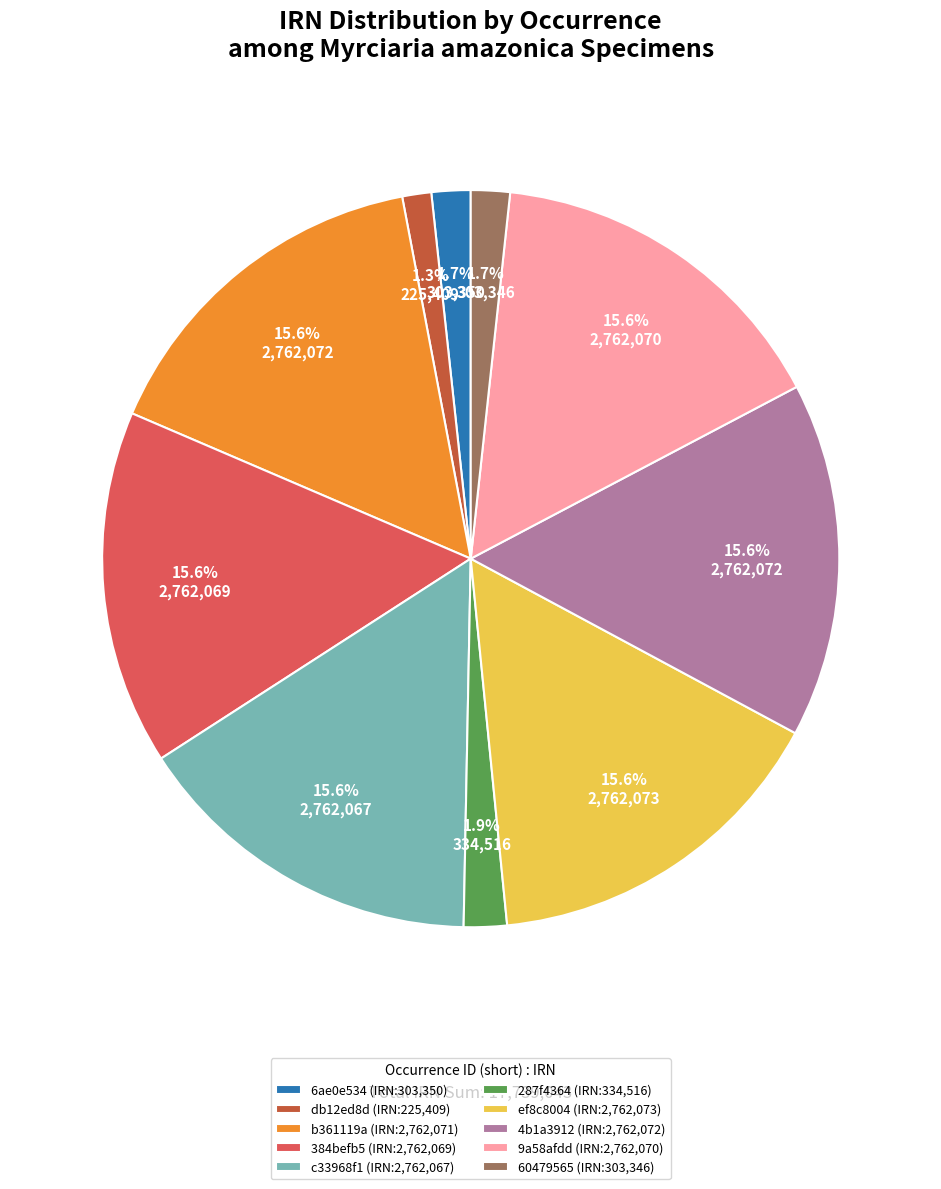

Is the sum of 6ae0e534 (IRN:303,350) and 4b1a3912 (IRN:2,762,072) greater than half?

No